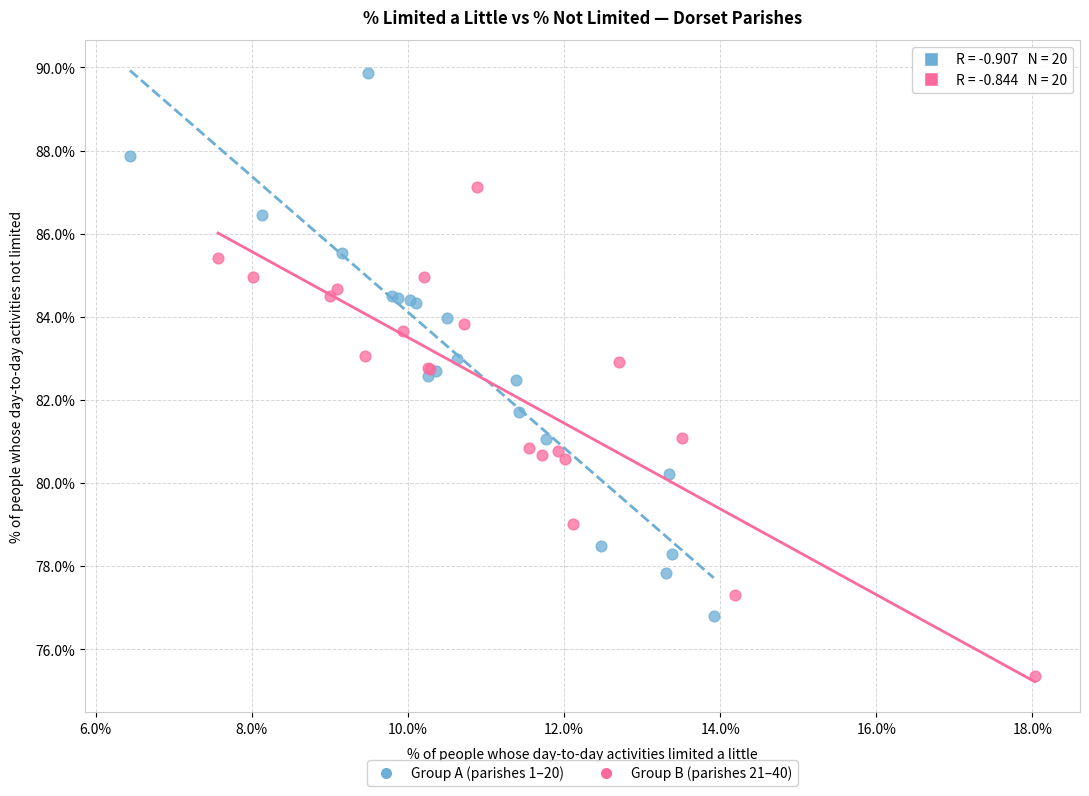

Which series reaches the maximum Y coordinate?

Group A (parishes 1–20)